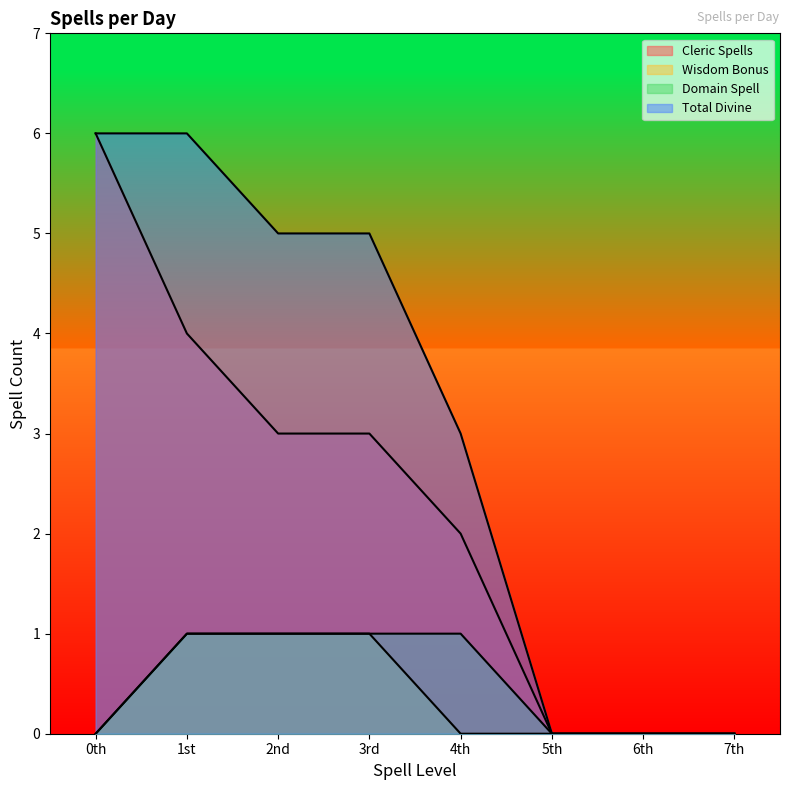

What is the sum of all Total Divine values?

25